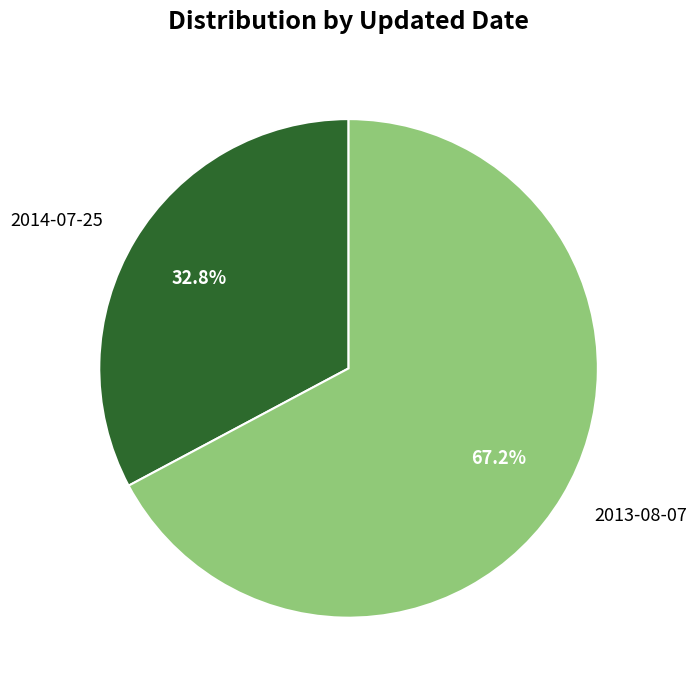

Is there a majority slice in this chart?

Yes